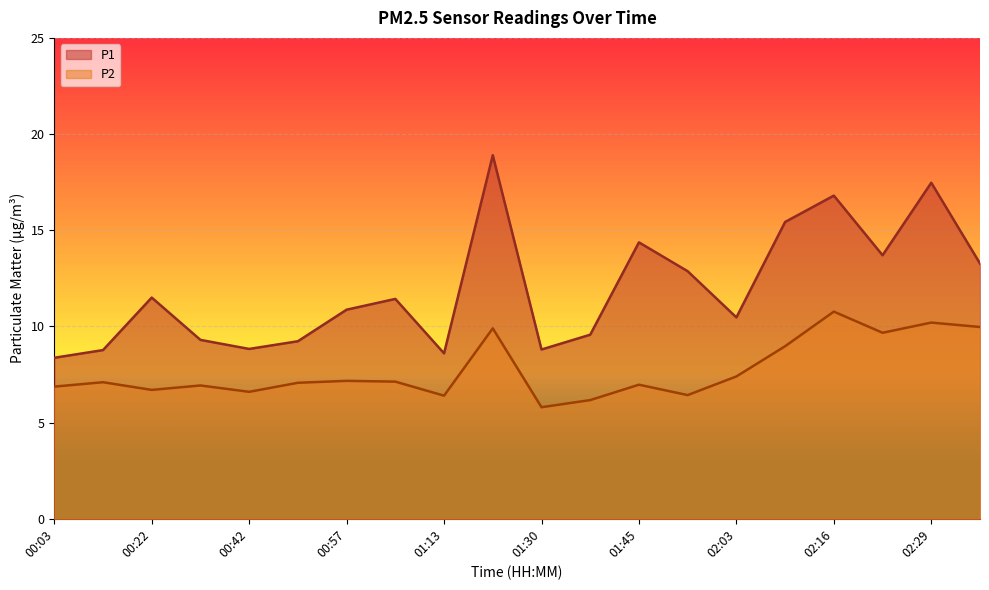

What is the difference between the maximum and minimum values in the P1 series?

10.5